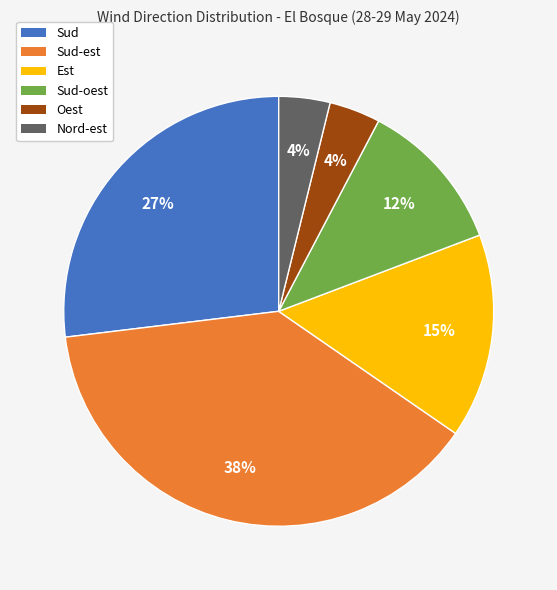

The Sud-oest slice represents 21% of the pie. True or false?

False